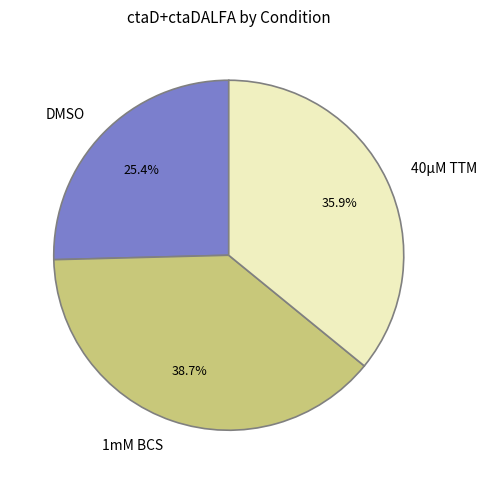

Approximately how many times larger is the value at 1mM BCS compared to DMSO?

1.5